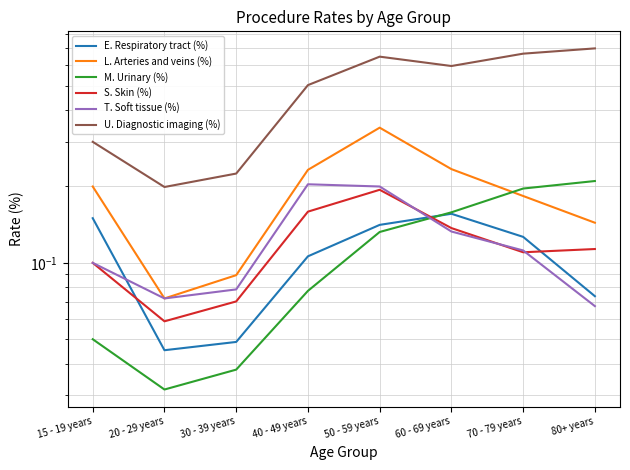

True or false: L. Arteries and veins (%) and U. Diagnostic imaging (%) cross at least once.

False